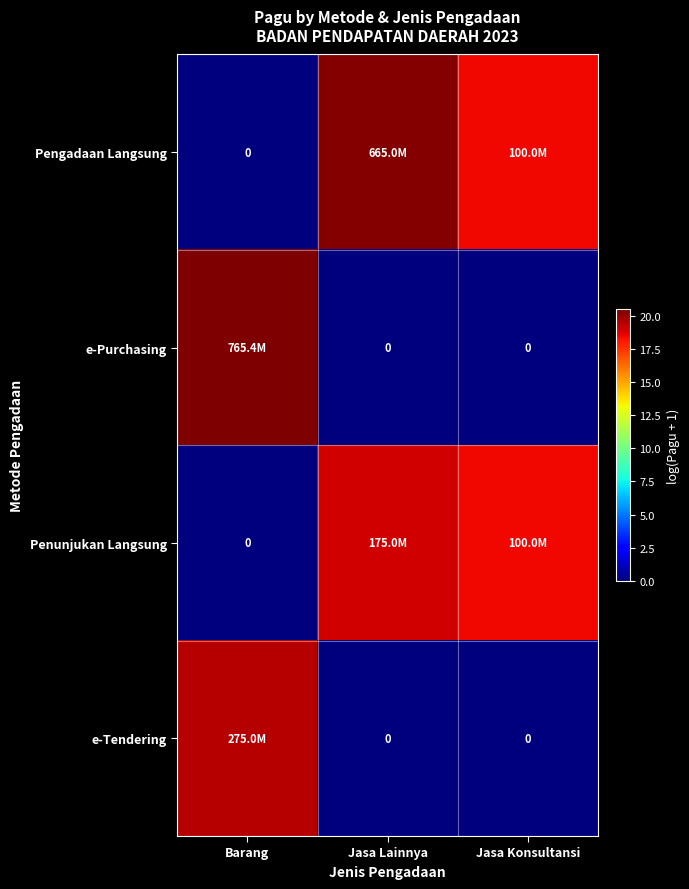

Rank the categories by e-Purchasing value from highest to lowest.

Barang, Jasa Lainnya, Jasa Konsultansi